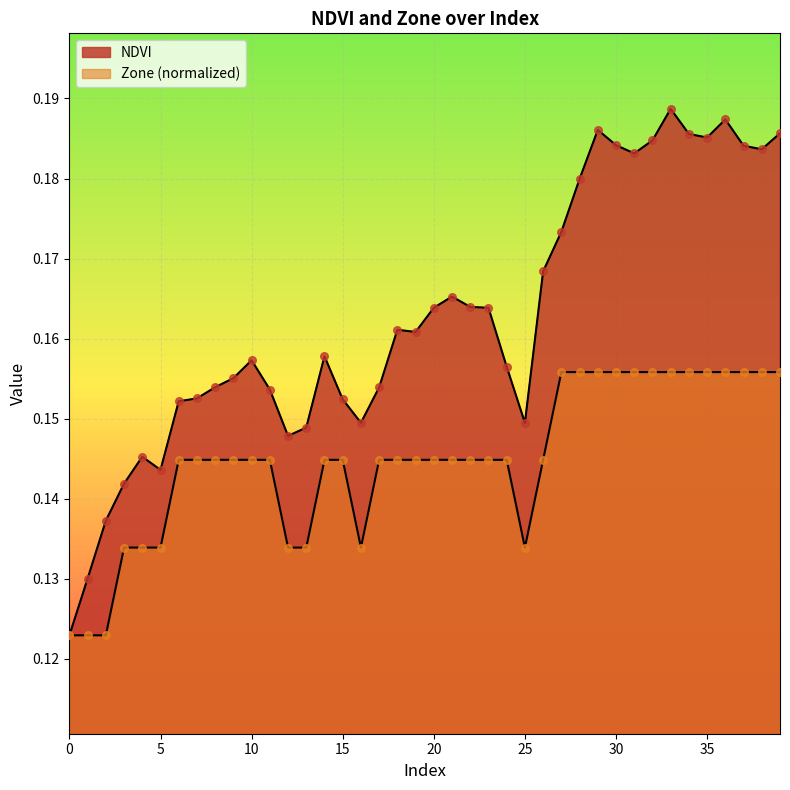

Which series has the widest spread of Y values?

NDVI